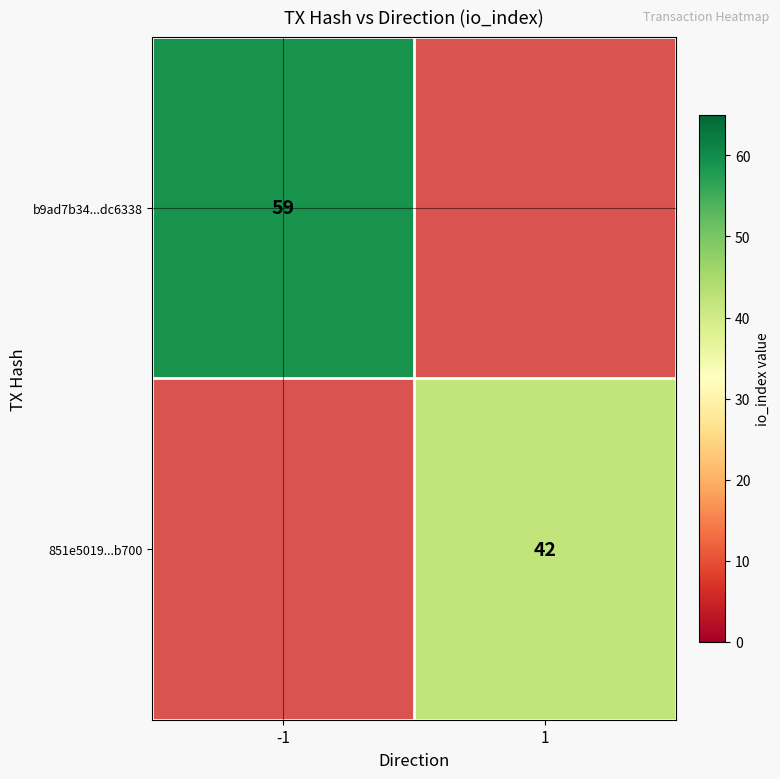

Is it true that 851e5019...b700 equals 42 at 1?

True